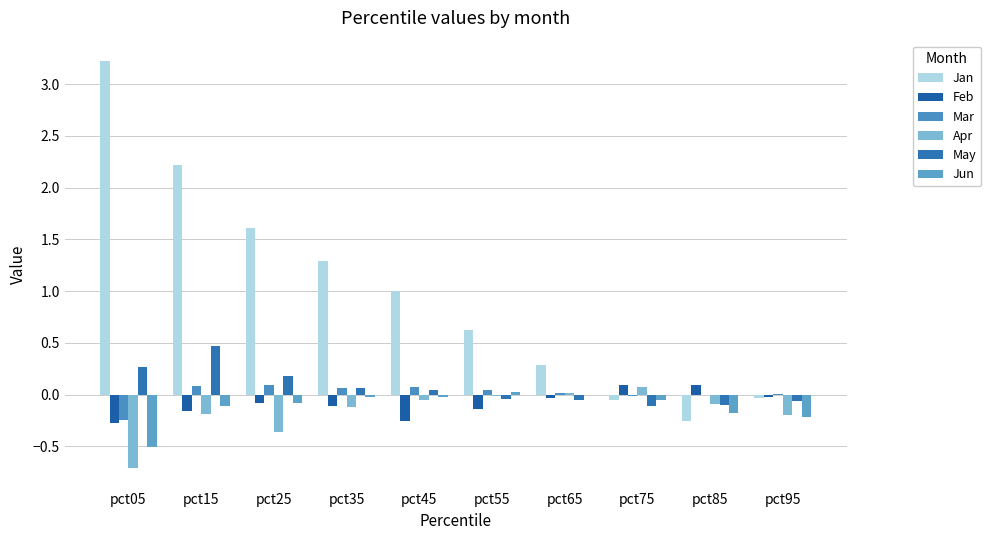

At which category is the sum across all series the highest?

pct15